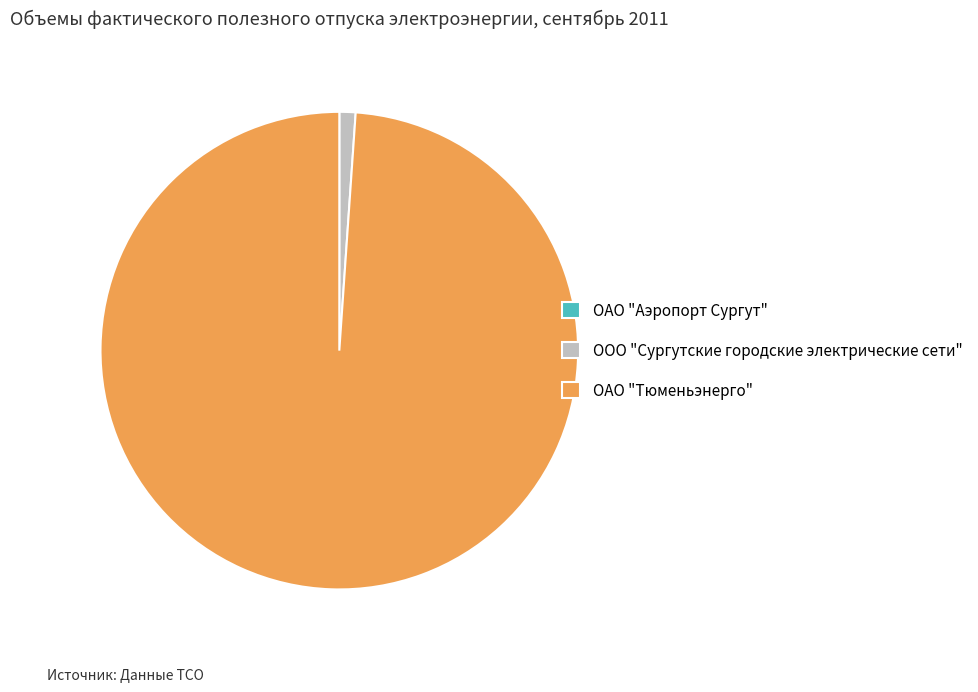

Which category has the biggest portion of the pie?

ОАО "Тюменьэнерго"